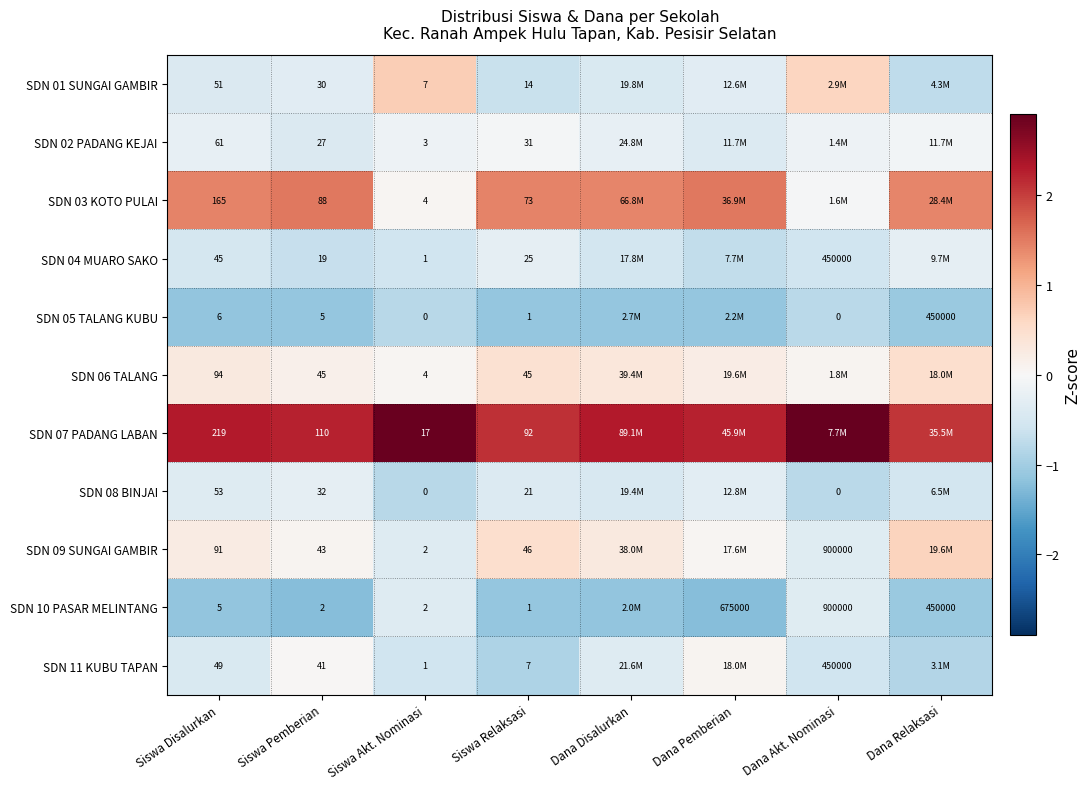

Is the value of SDN 08 BINJAI at Siswa Disalurkan greater than the value of SDN 01 SUNGAI GAMBIR at Siswa Akt. Nominasi?

Yes